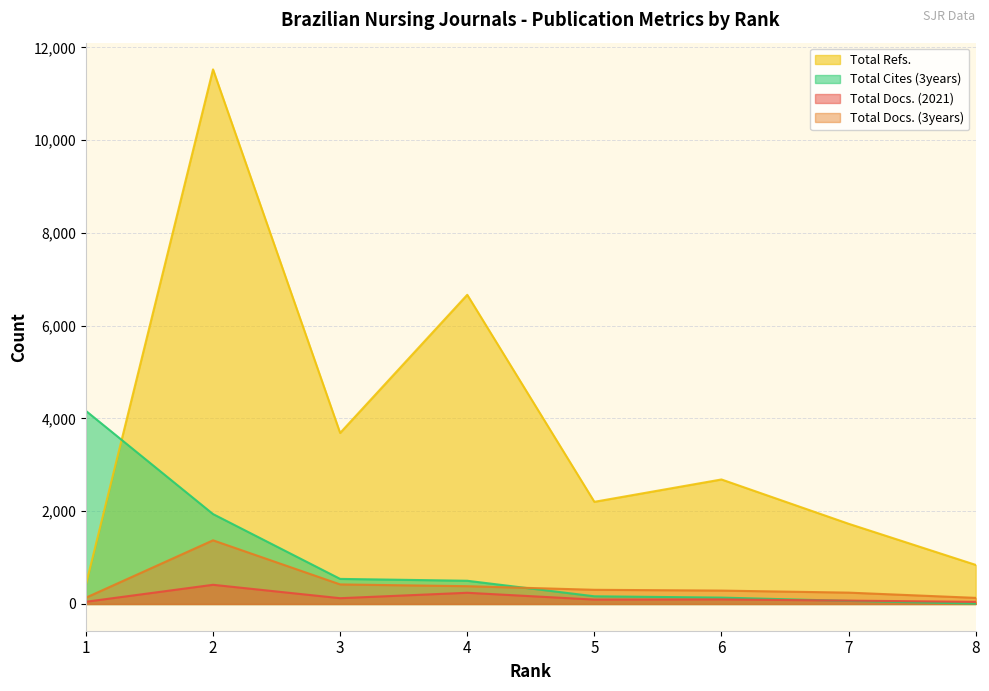

Rank the series at 4 from highest to lowest value.

Total Refs., Total Cites (3years), Total Docs. (3years), Total Docs. (2021)